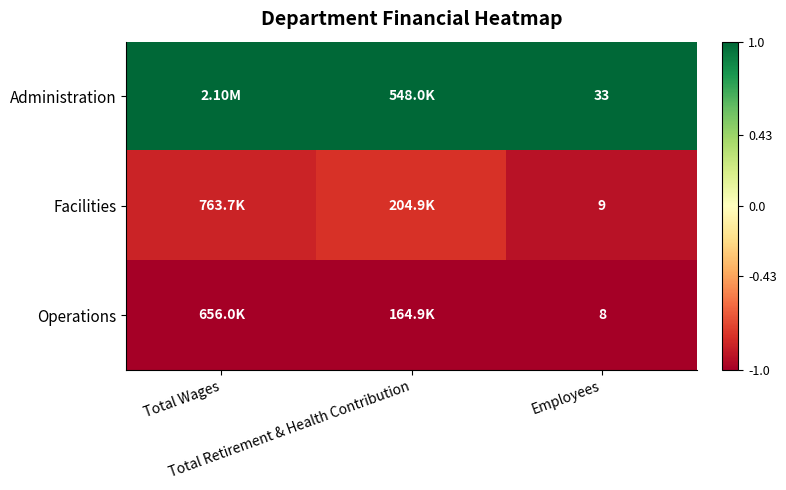

At how many categories does at least one series exceed 0?

3